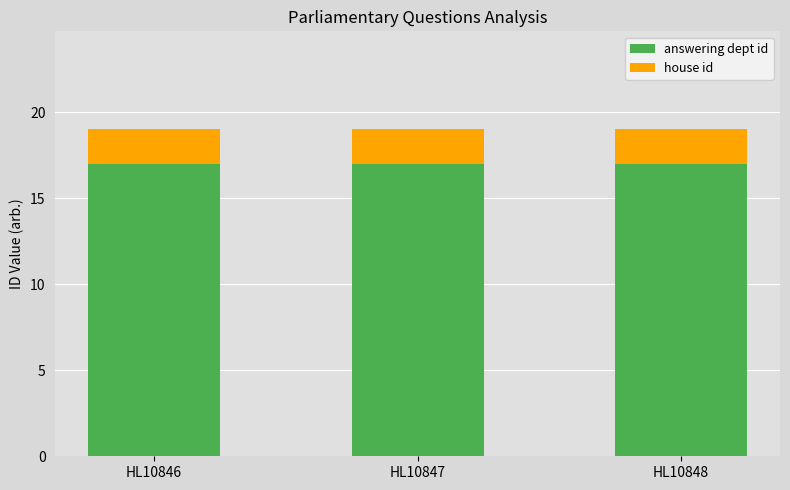

What is the total value across all series at HL10847?

19